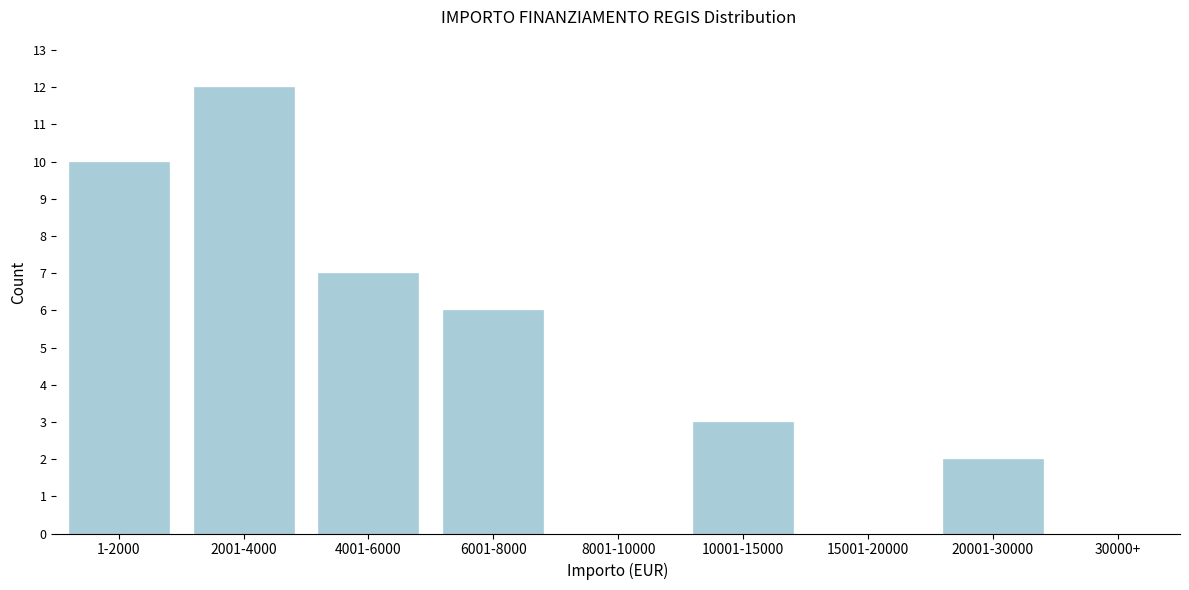

Reading left to right, list all the values displayed in this chart.

1-2000=10	2001-4000=12	4001-6000=7	6001-8000=6	8001-10000=0	10001-15000=3	15001-20000=0	20001-30000=2	30000+=0